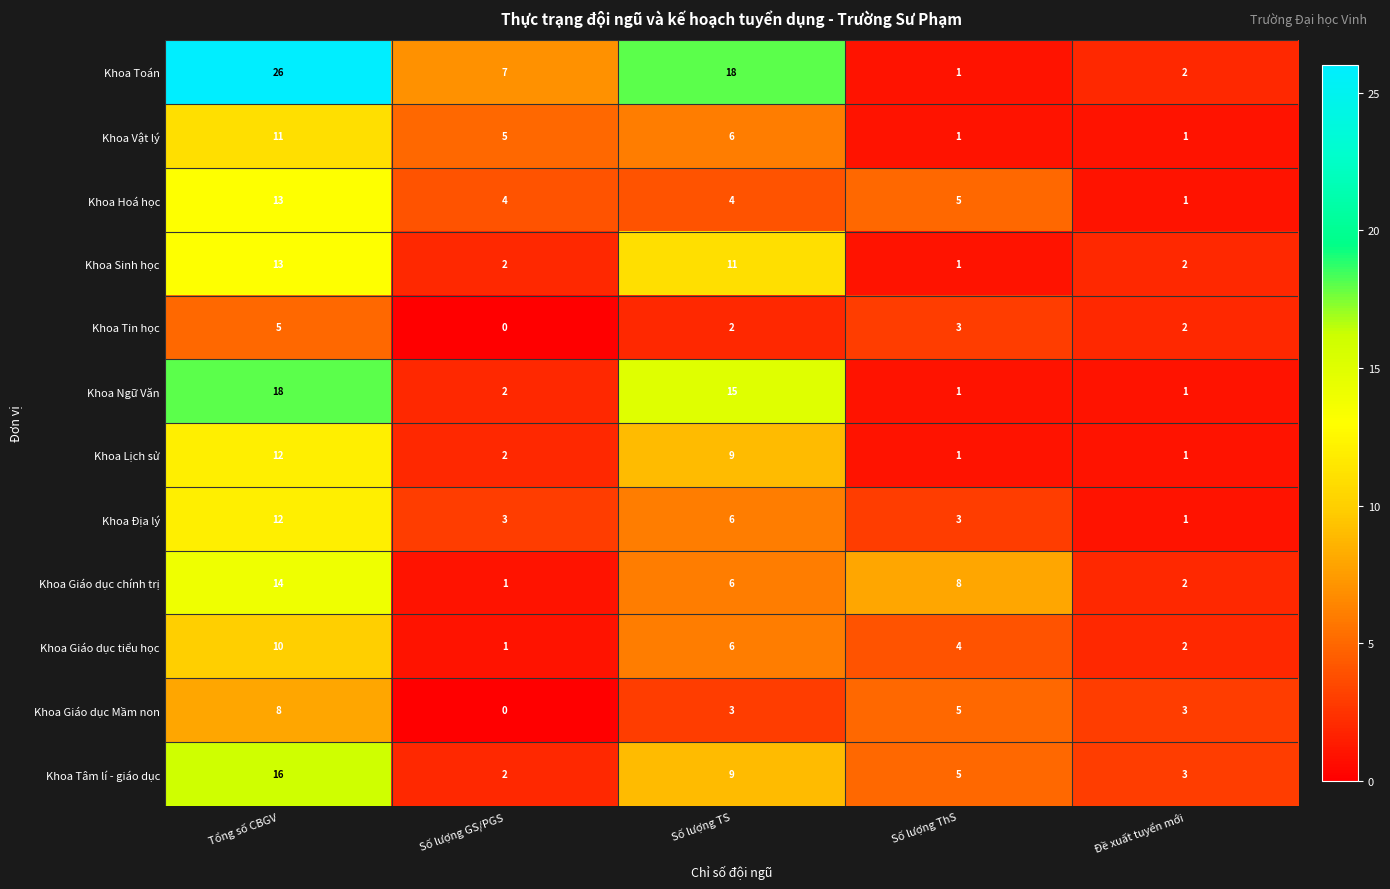

At which category is the sum across all series the highest?

Tổng số CBGV